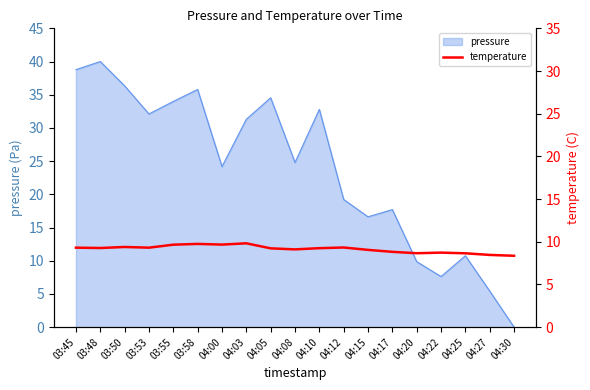

What is the difference between the second highest and minimum values?

1.4